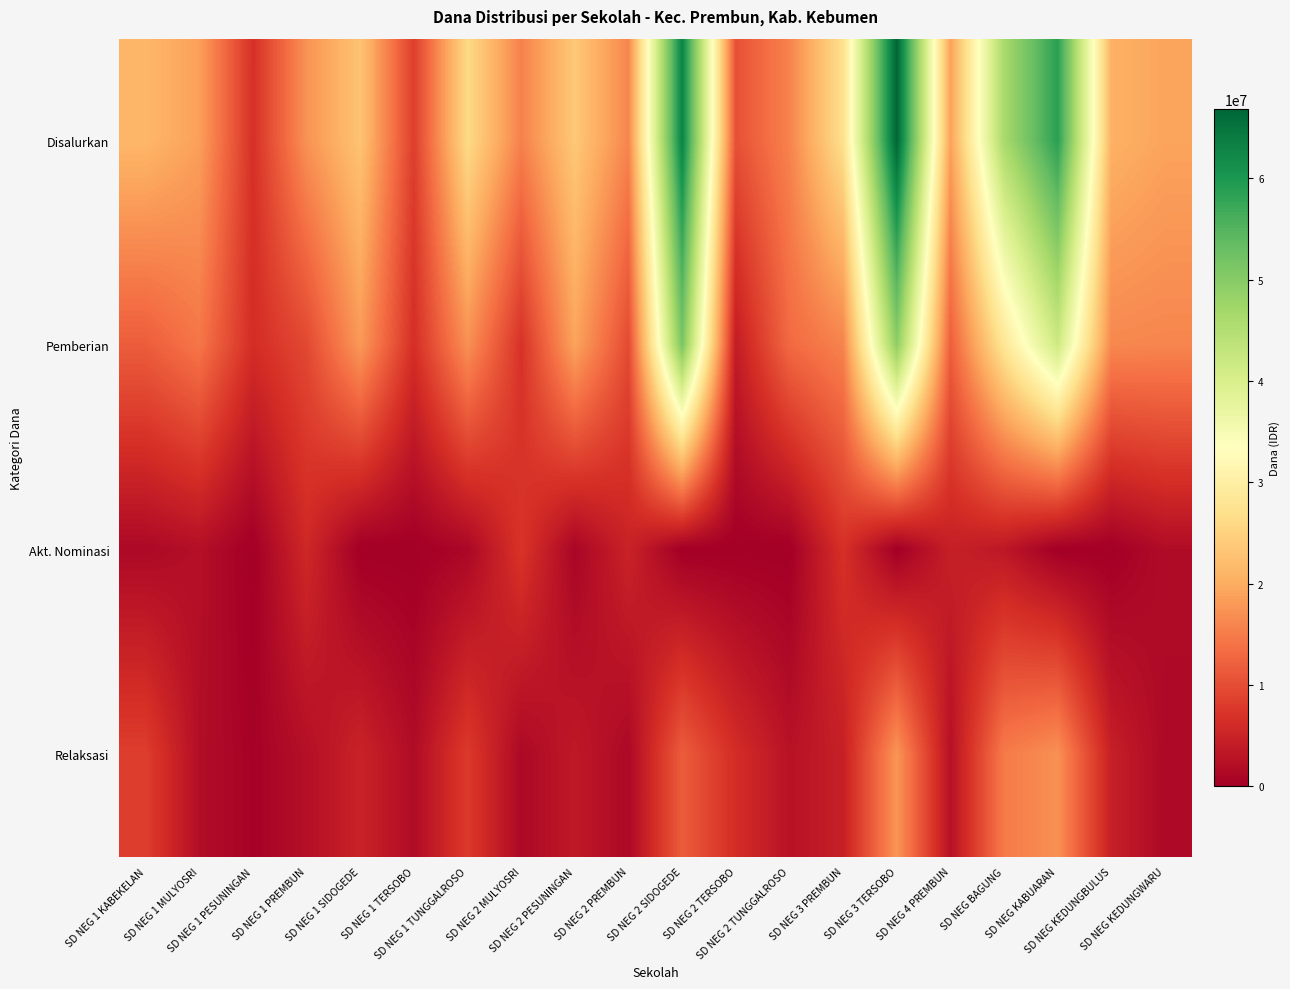

What is the difference between the highest and lowest values at SD NEG 1 PREMBUN?

15075000